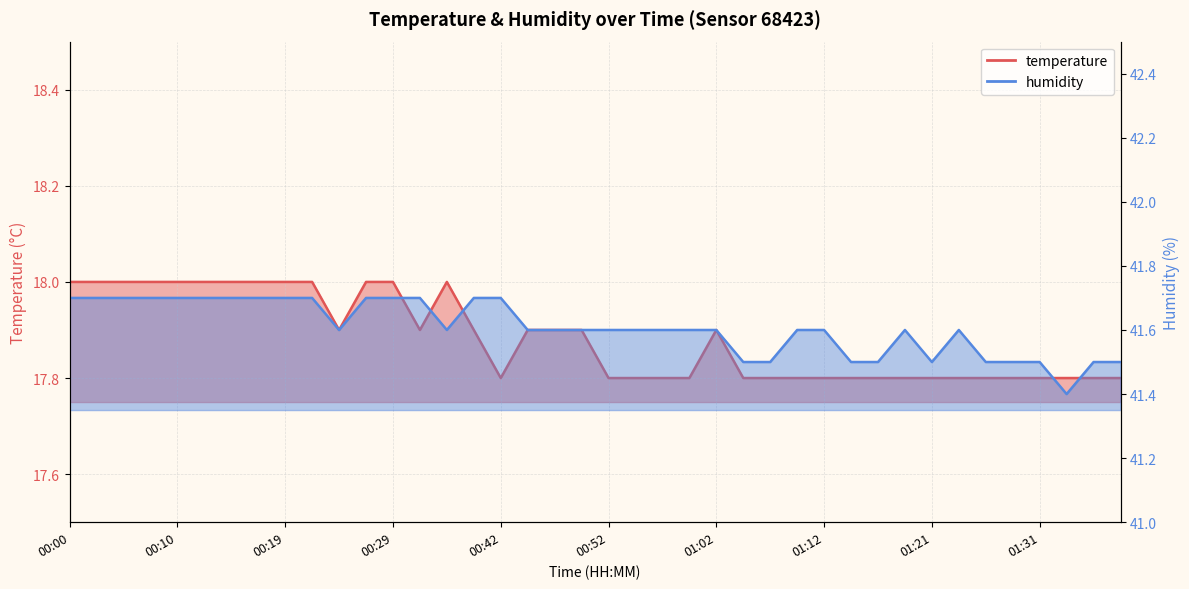

List the series in order of their overall mean, highest first.

humidity, temperature